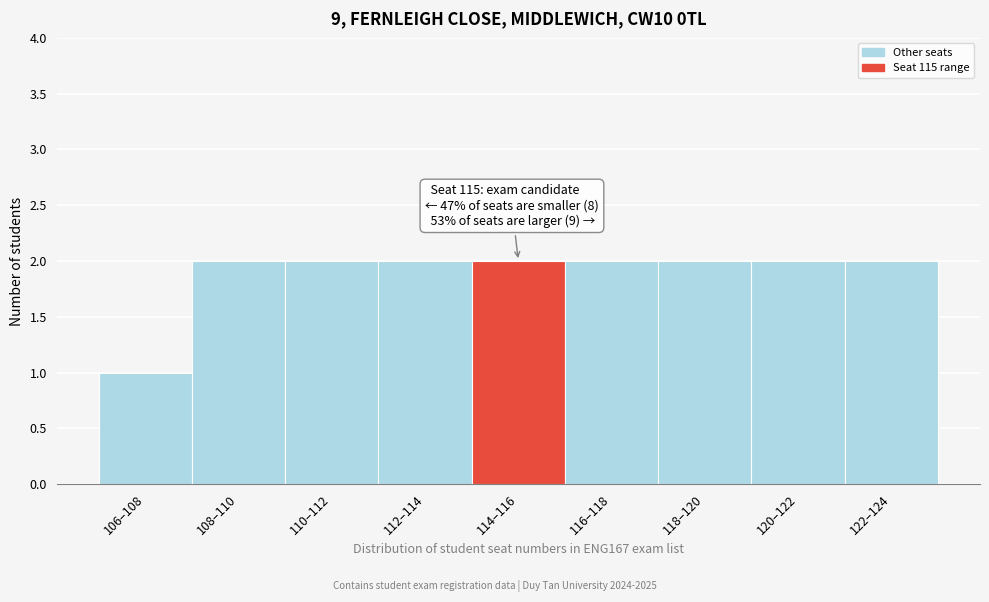

Reading left to right, extract all data points from this chart.

1	2	2	2	2	2	2	2	2